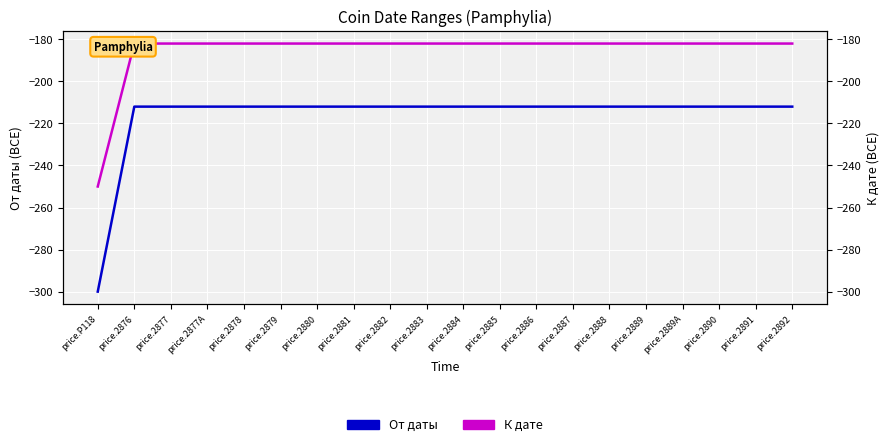

Which series has the widest spread of values?

От даты